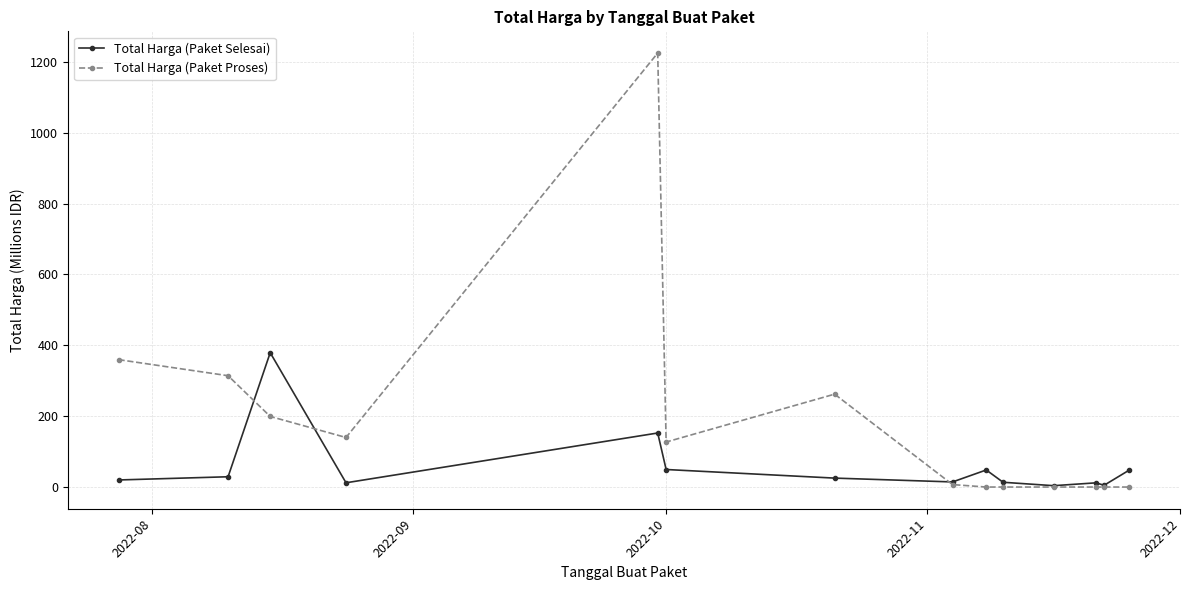

How many lines are shown in the chart?

2